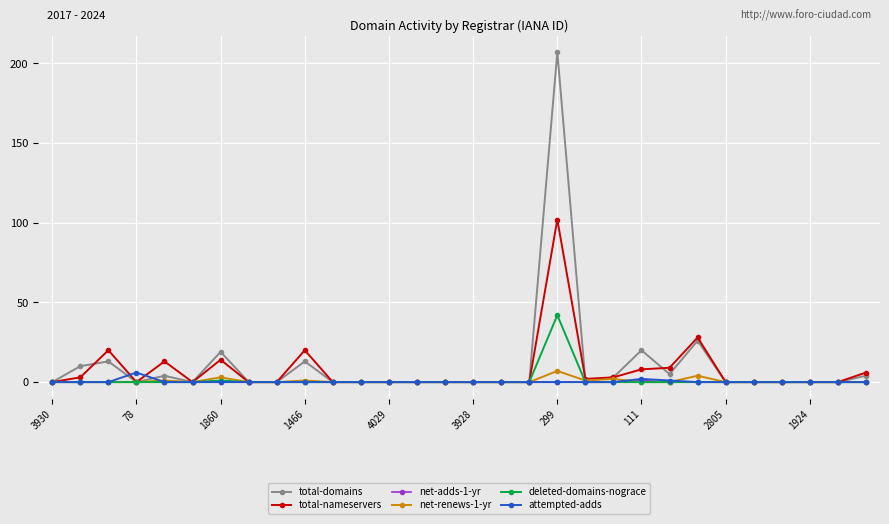

Which series has the widest spread of values?

total-domains